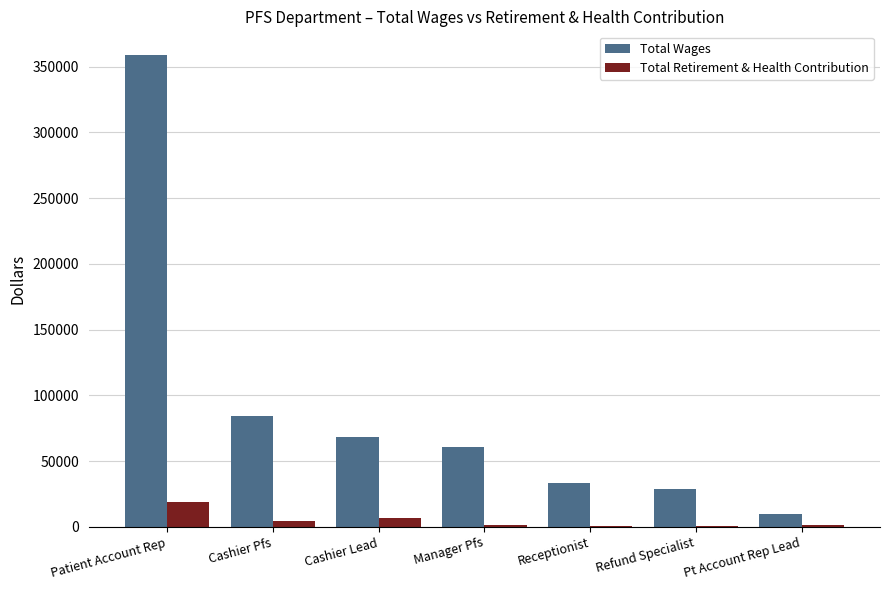

At which label does Total Retirement & Health Contribution reach its peak?

Patient Account Rep